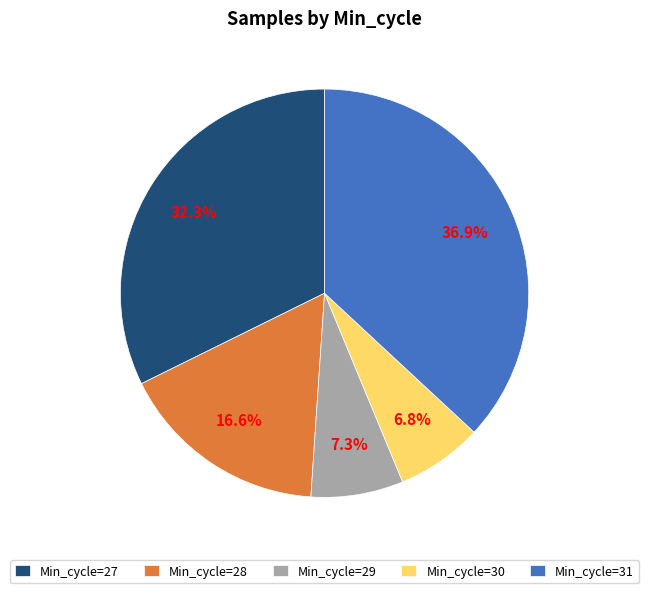

Which slice is the largest?

Min_cycle=31